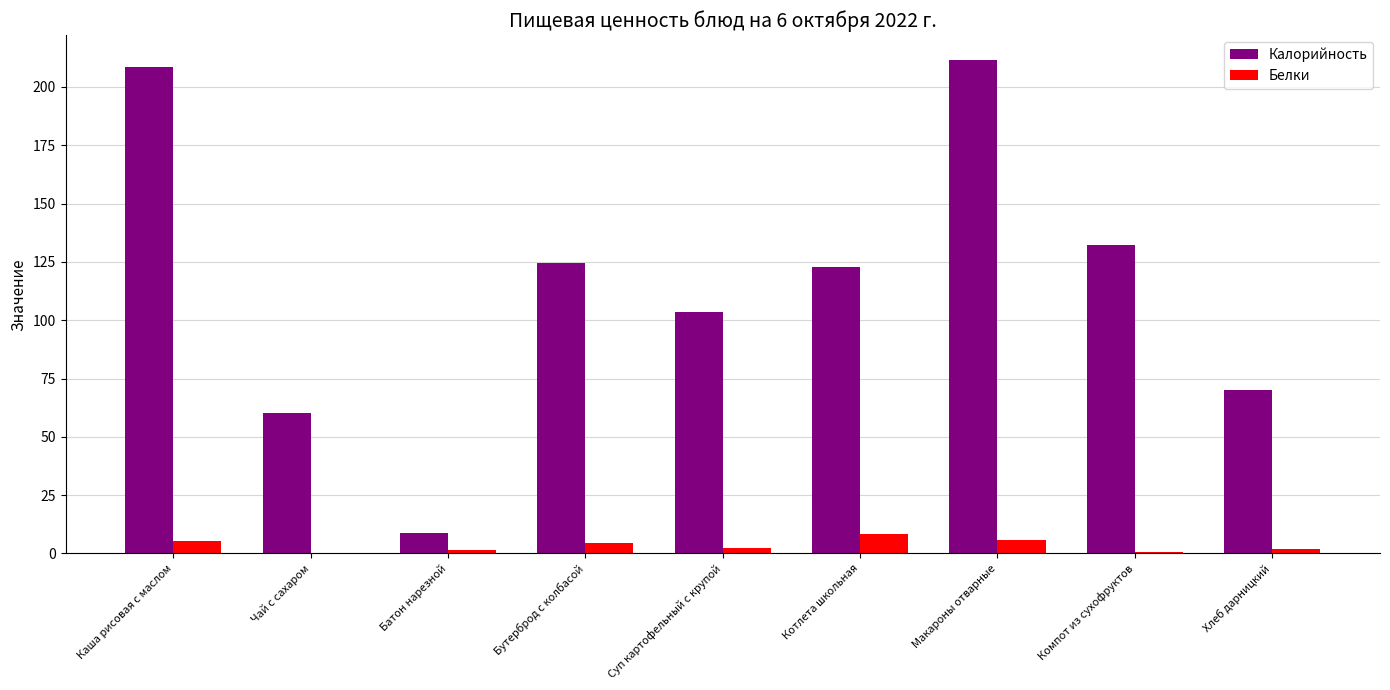

Which series changed the most between Чай с сахаром and Суп картофельный с крупой?

Калорийность